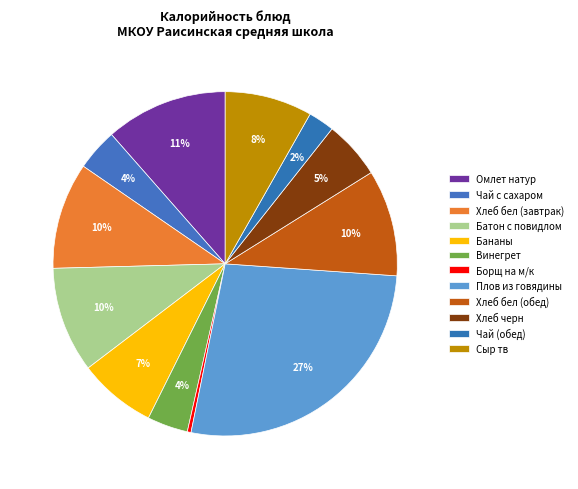

True or false: Чай (обед) accounts for 2% of the total.

True